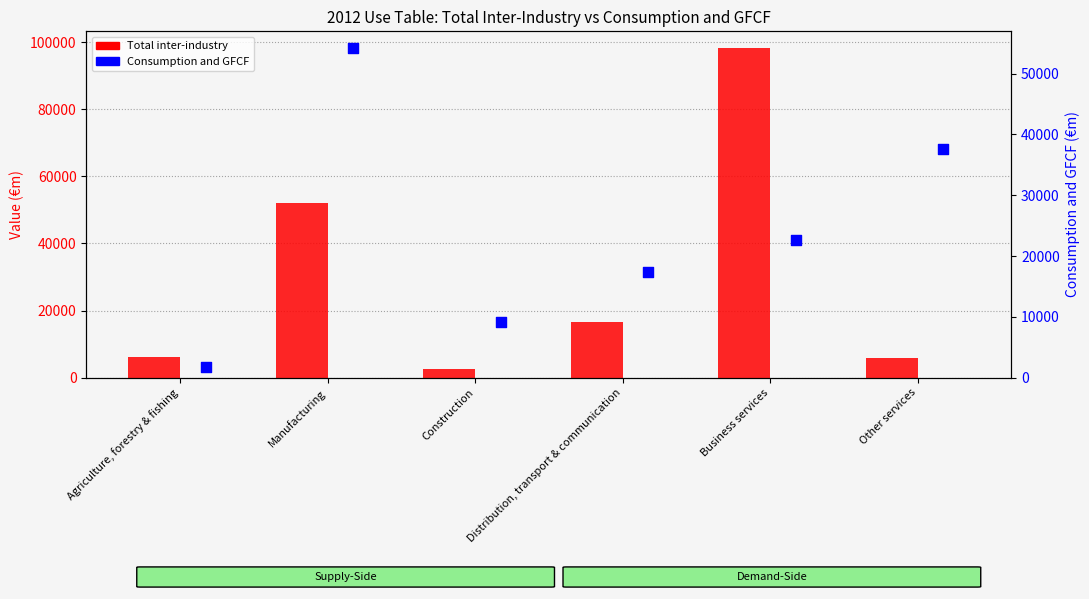

Which series has the largest total across all categories?

Total inter-industry